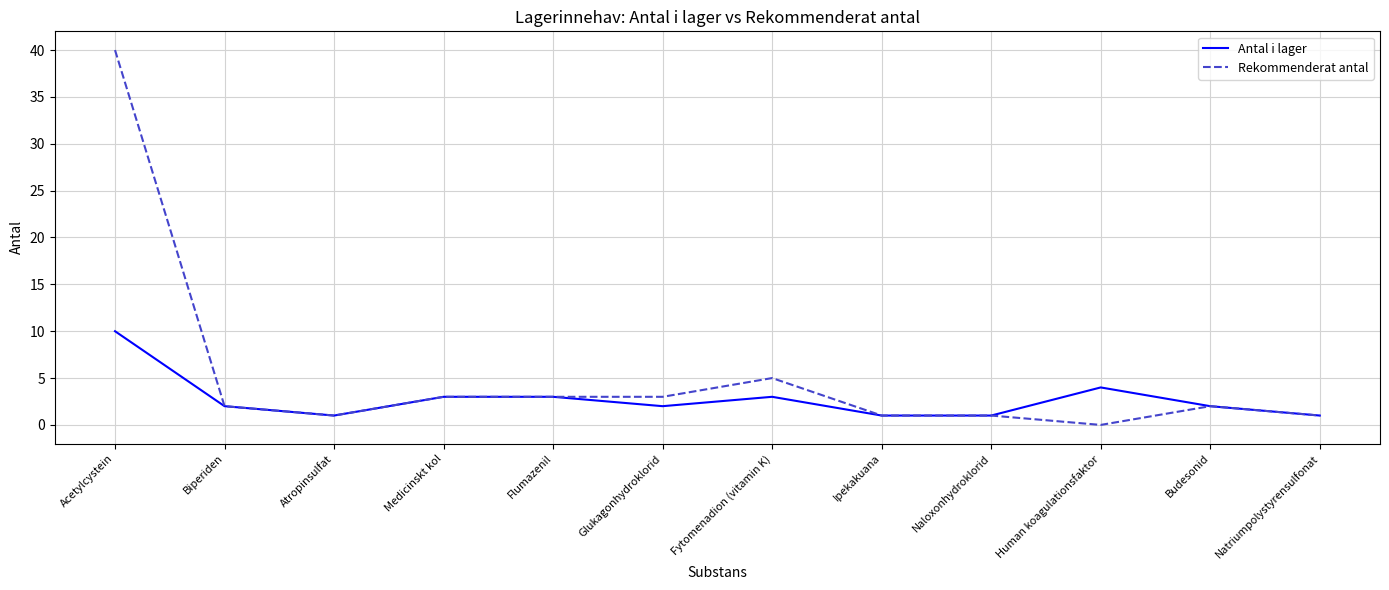

Rank the series by their maximum value, from highest to lowest.

Rekommenderat antal, Antal i lager